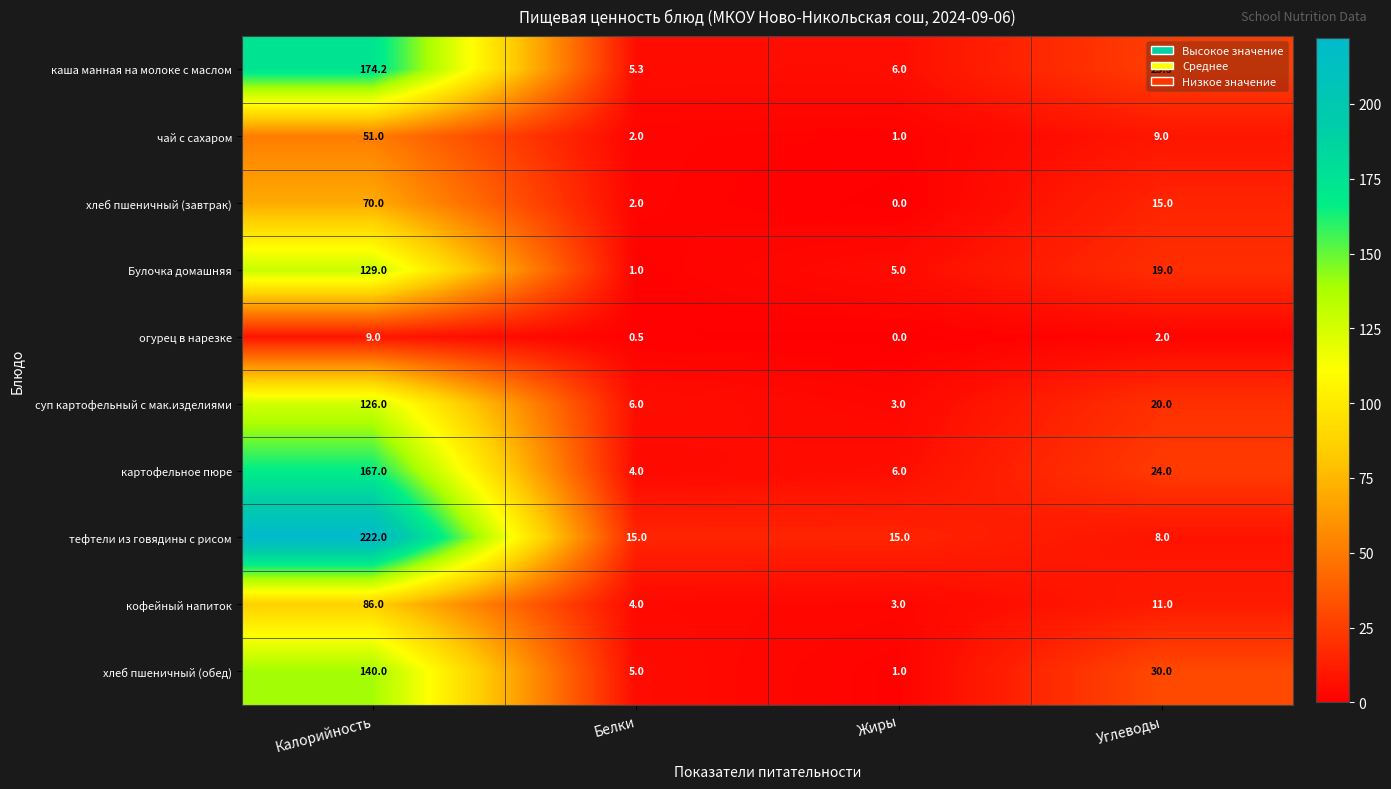

Which series has the largest range (max minus min)?

тефтели из говядины с рисом